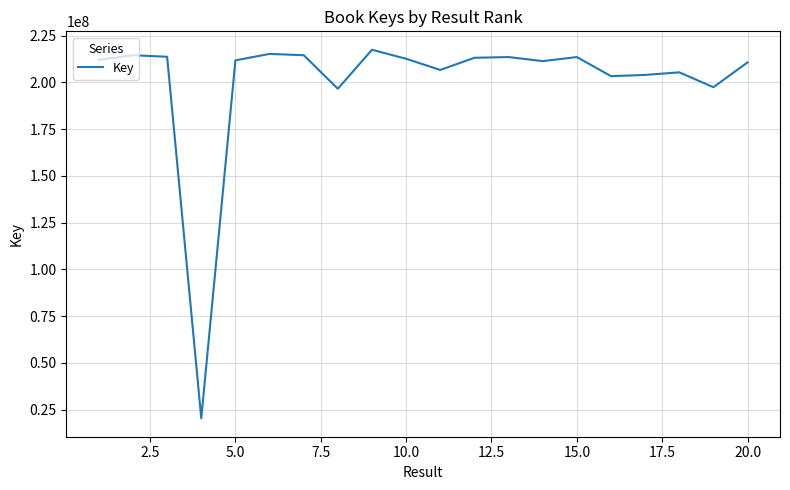

What is the minimum value shown in the chart?

20379506